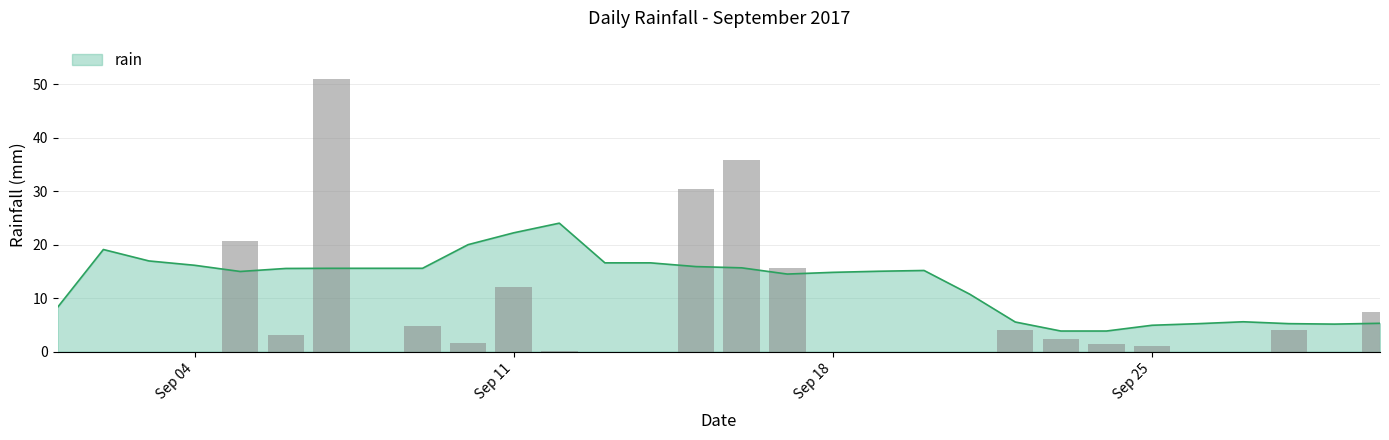

How many data points are above 1?

14